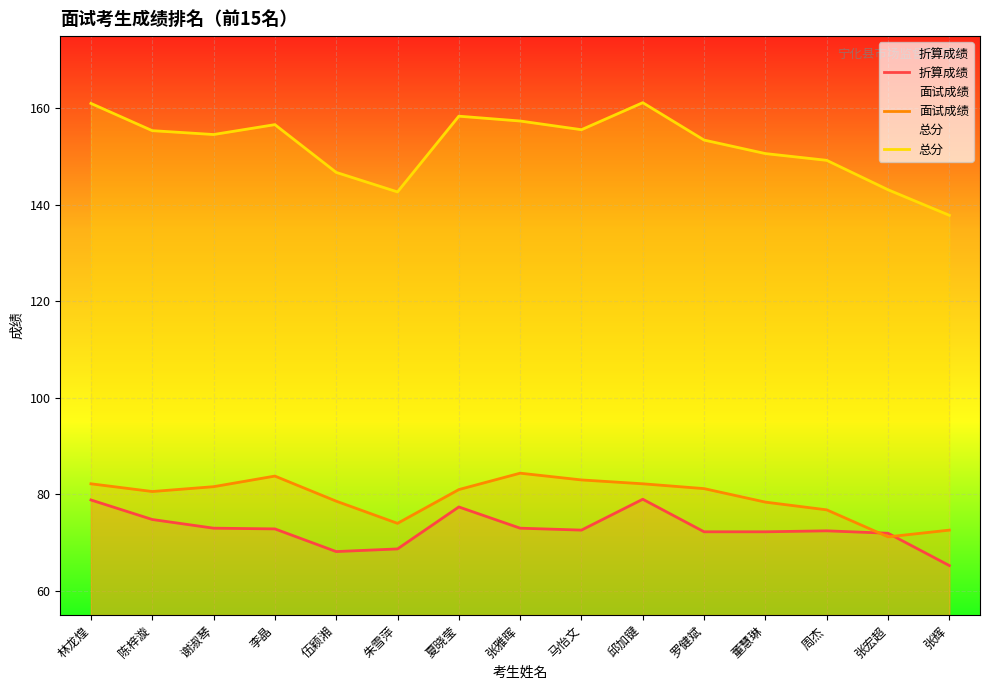

How many lines are shown in the chart?

3